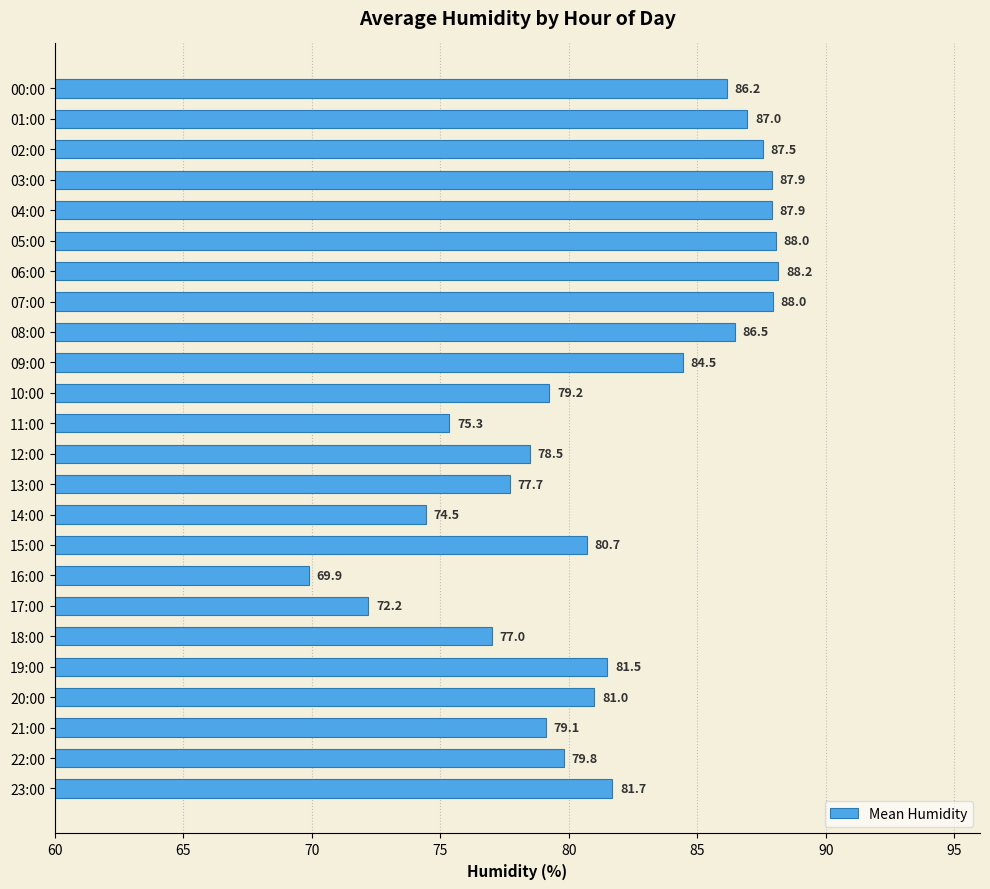

At which category does the chart reach its peak across all series?

06:00